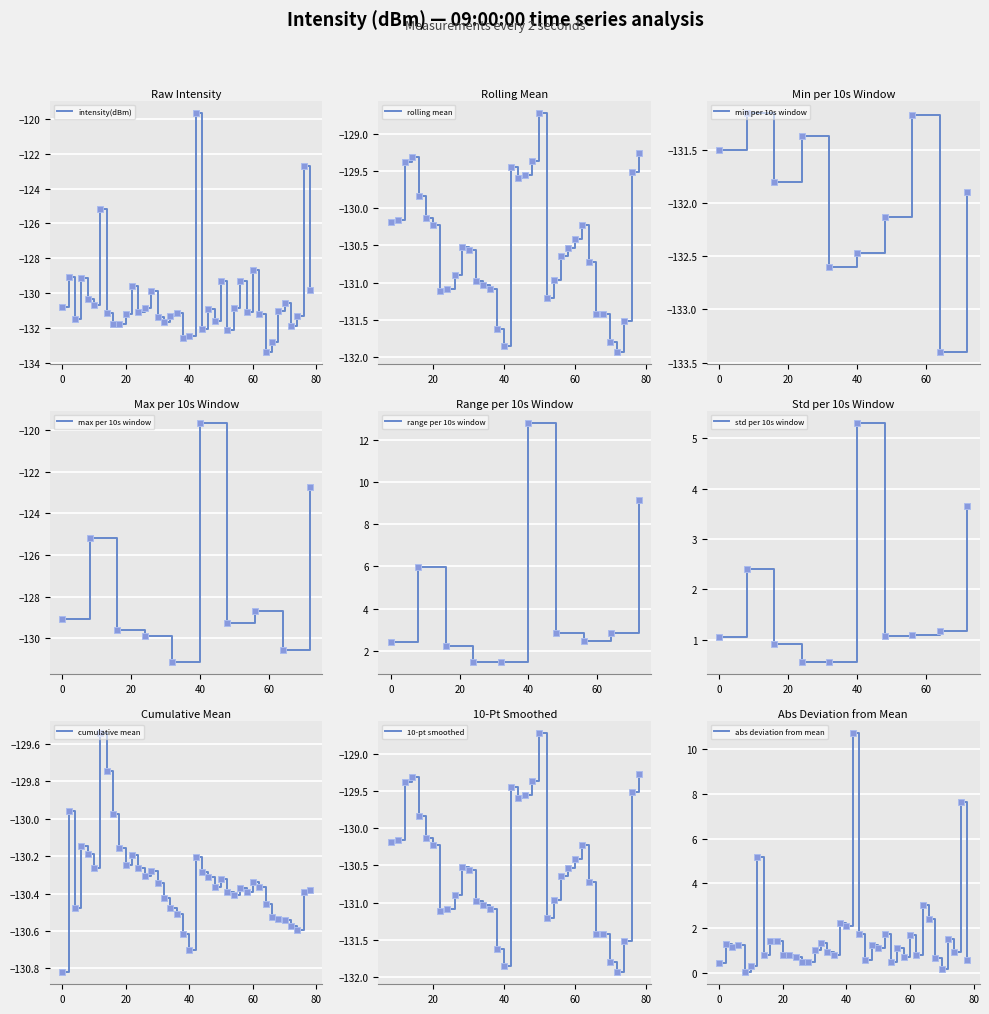

What is the smallest value displayed?

-133.4